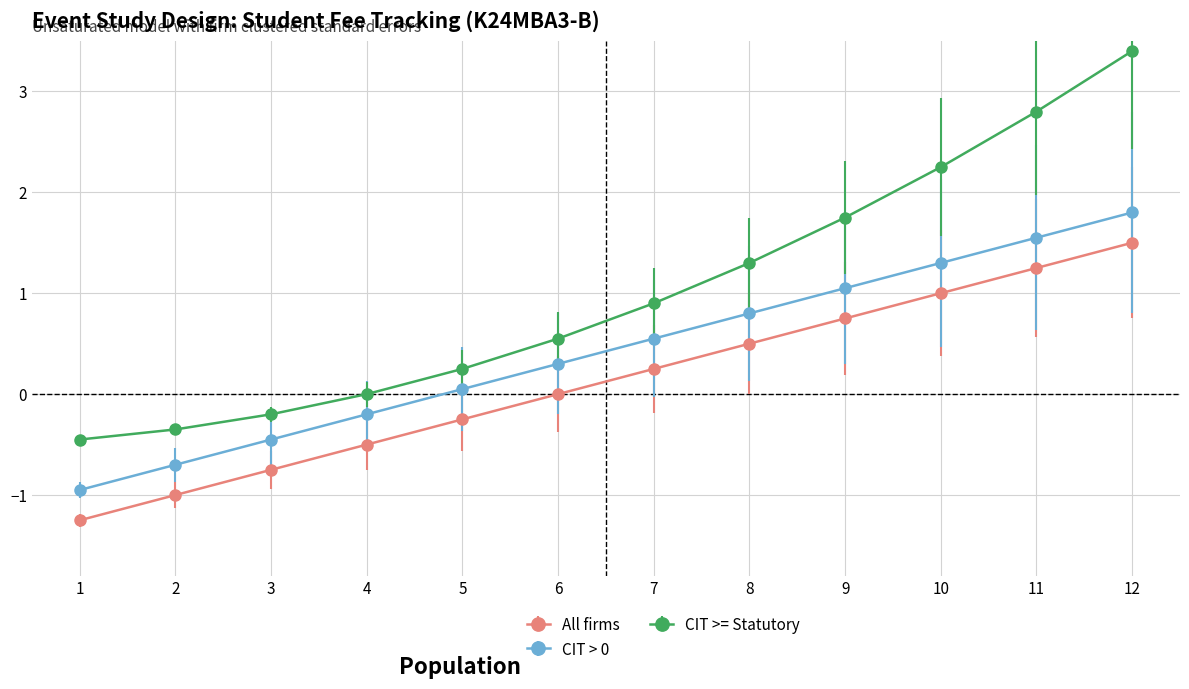

Rank the categories by All firms value from lowest to highest.

1, 2, 3, 4, 5, 6, 7, 8, 9, 10, 11, 12